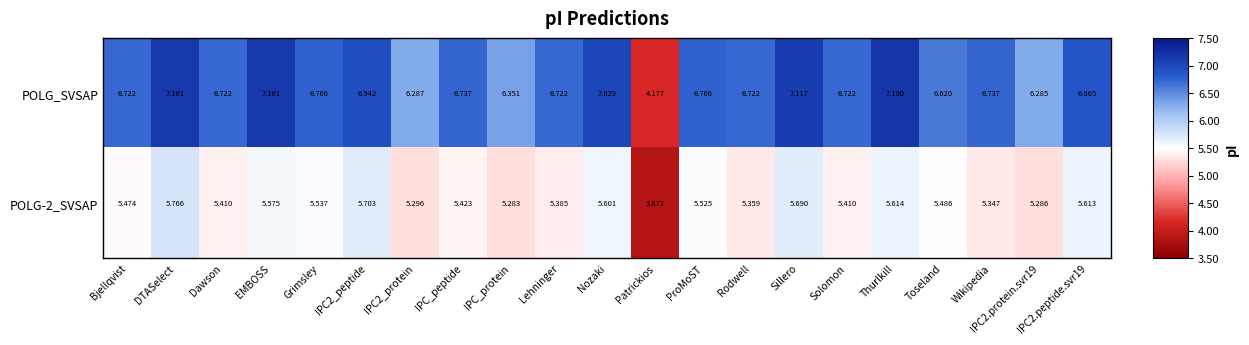

Which label corresponds to the largest value in the chart?

Thurlkill